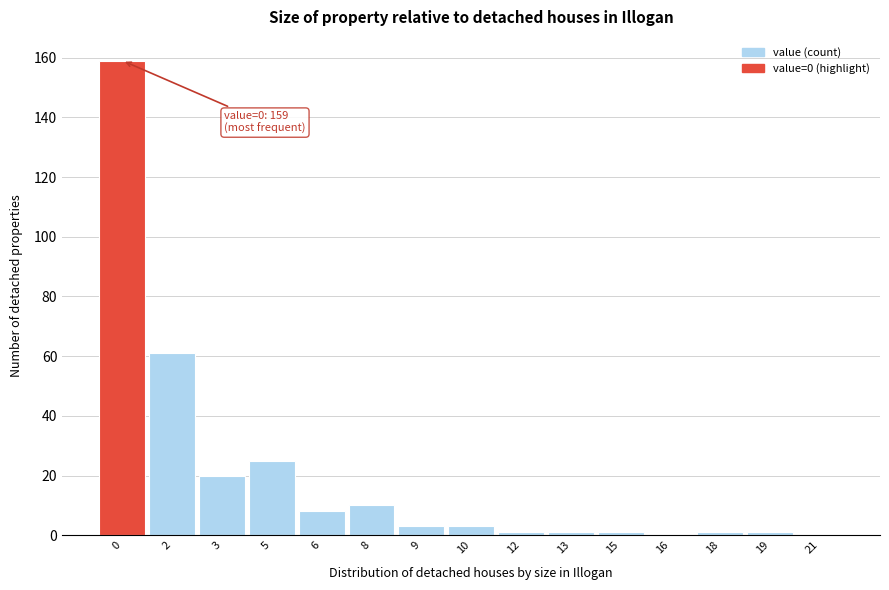

Reading left to right, transcribe all the data shown in this chart.

0=159	2=61	3=20	5=25	6=8	8=10	9=3	10=3	12=1	13=1	15=1	16=0	18=1	19=1	21=0